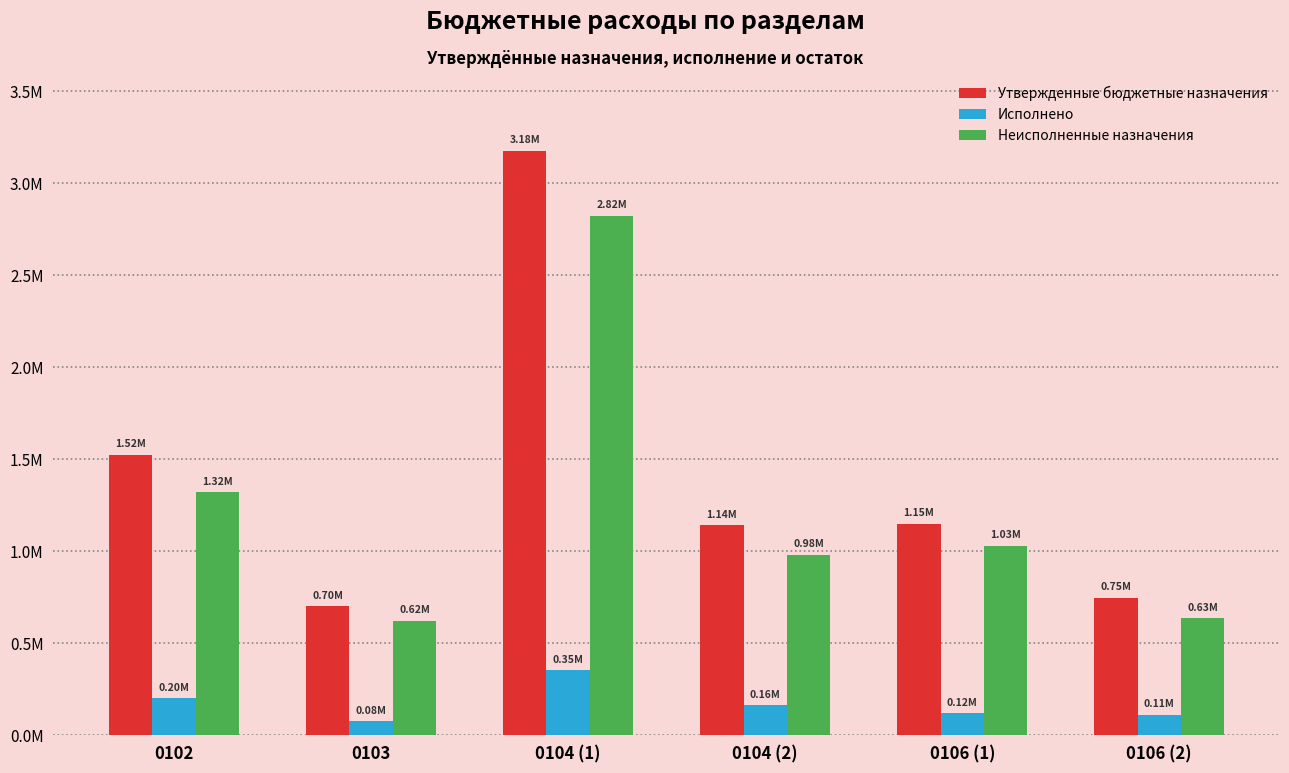

What are all the series names shown in the legend?

Утвержденные бюджетные назначения, Исполнено, Неисполненные назначения